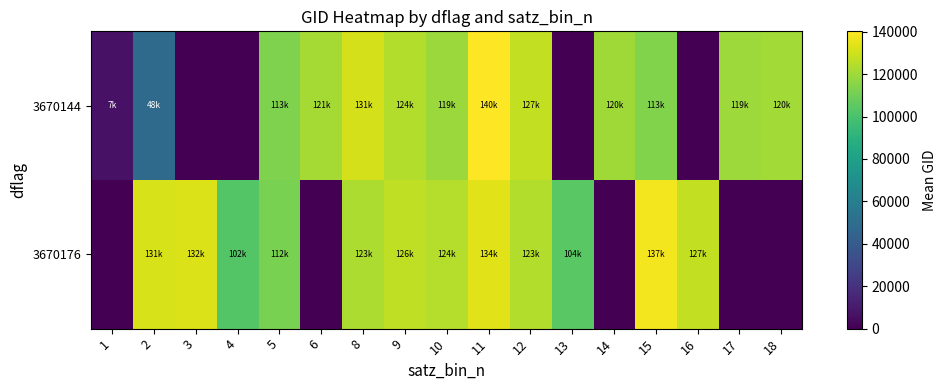

Reading left to right, list all the values displayed in this chart.

3670144: 1=7001.0	2=48606.7	3=0.0	4=0.0	5=113127.0	6=121311.5	8=131354.0	9=124299.6	10=119351.0	11=140194.0	12=127393.0	13=0.0	14=120041.0	15=113477.0	16=0.0	17=119873.0	18=120740.0
3670176: 1=0.0	2=131704.0	3=132606.0	4=102751.0	5=112205.0	6=0.0	8=123193.0	9=126748.5	10=124731.2	11=134076.0	12=123833.5	13=104315.0	14=0.0	15=137852.0	16=127284.5	17=0.0	18=0.0